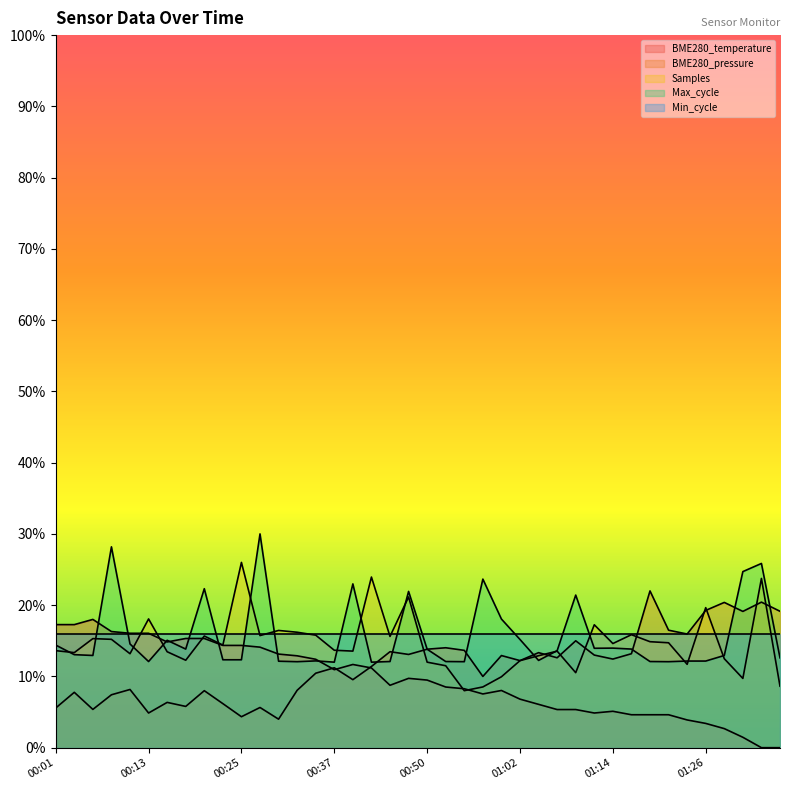

At which label does BME280_pressure reach its minimum?

00:30